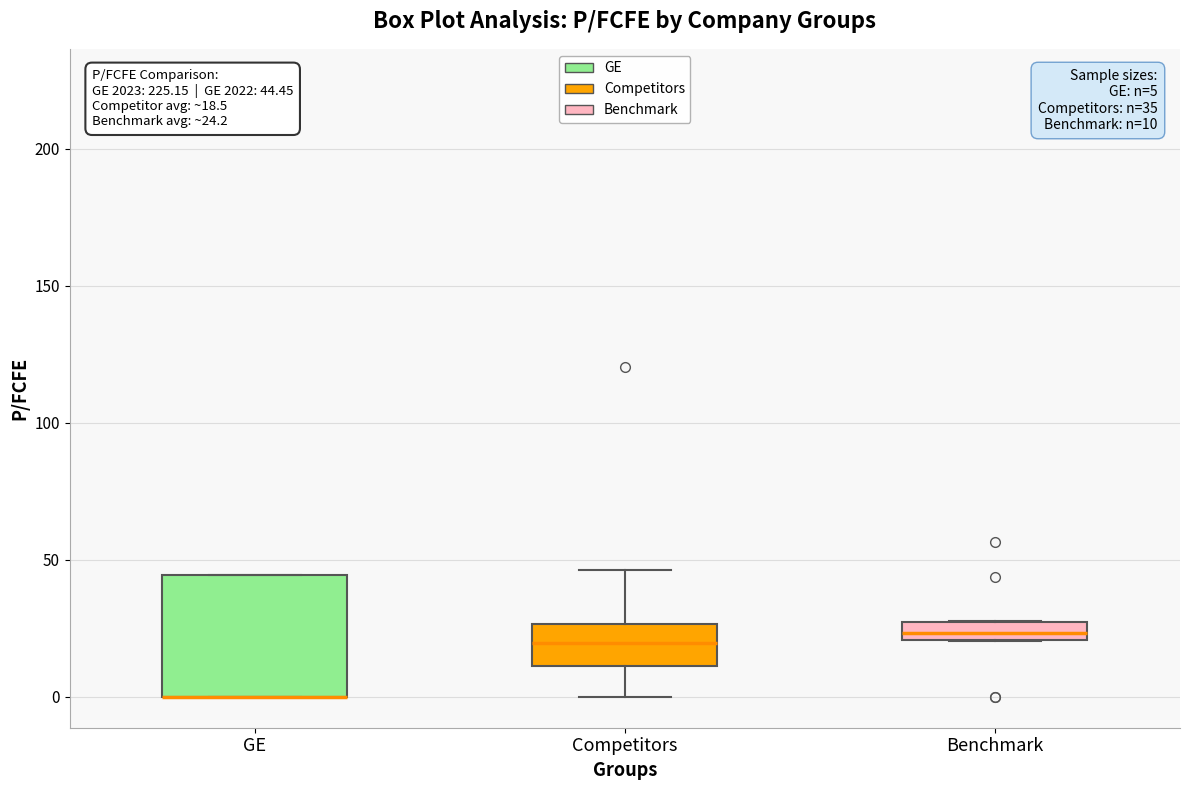

Comparing the boxes themselves (not the whiskers), which one is the tallest?

GE